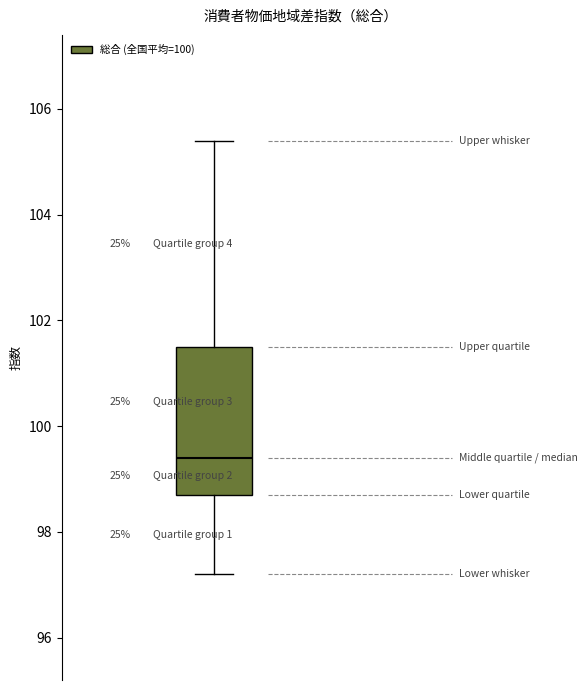

Where is the upper edge of the box on the y-axis? The values are not printed on the chart, so give them approximately, as read against the axis.

101.6